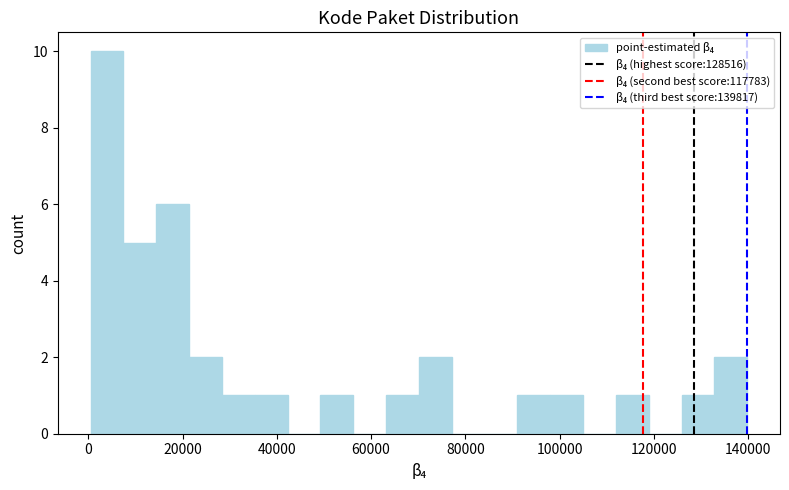

Read against the x-axis, roughly where is the centre of the tallest bar?

4000